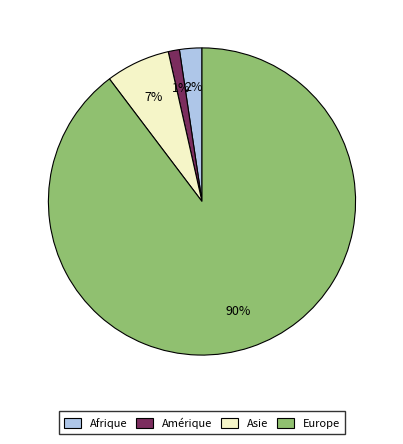

To the nearest percent, what percentage of the pie is Europe?

90%